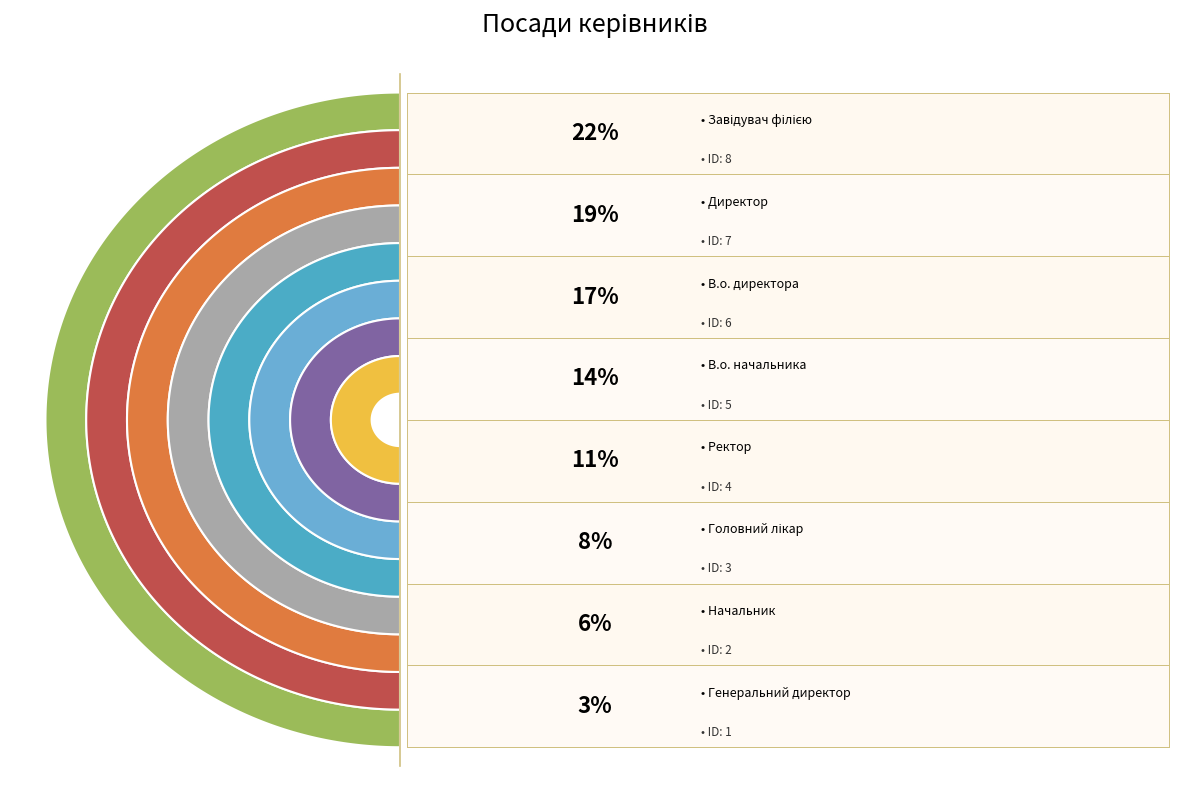

What percentage is the В.о. директора slice, to the nearest percent?

17%